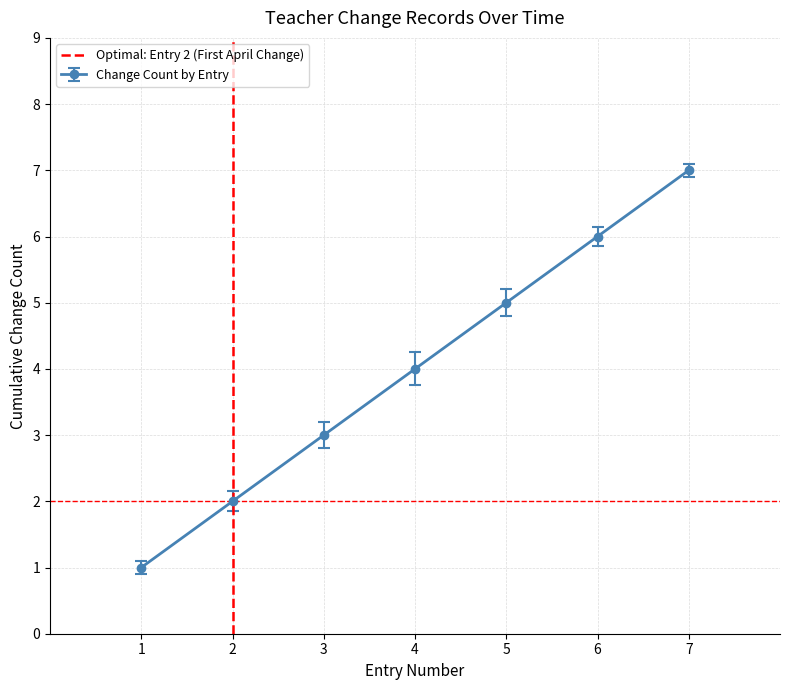

Does the chart display data point markers on the line(s)?

Yes